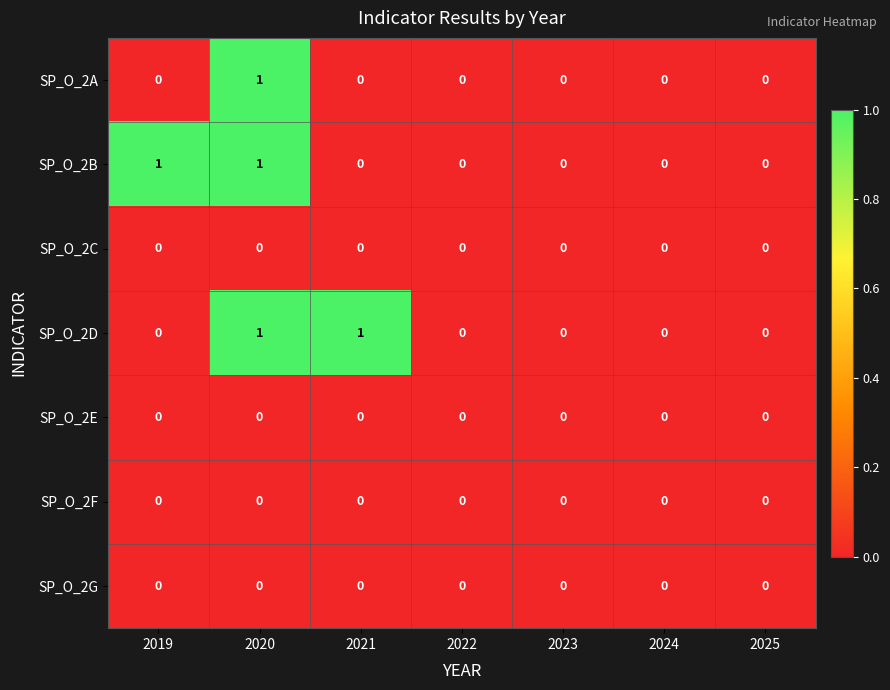

At which category is the sum across all series the highest?

2020